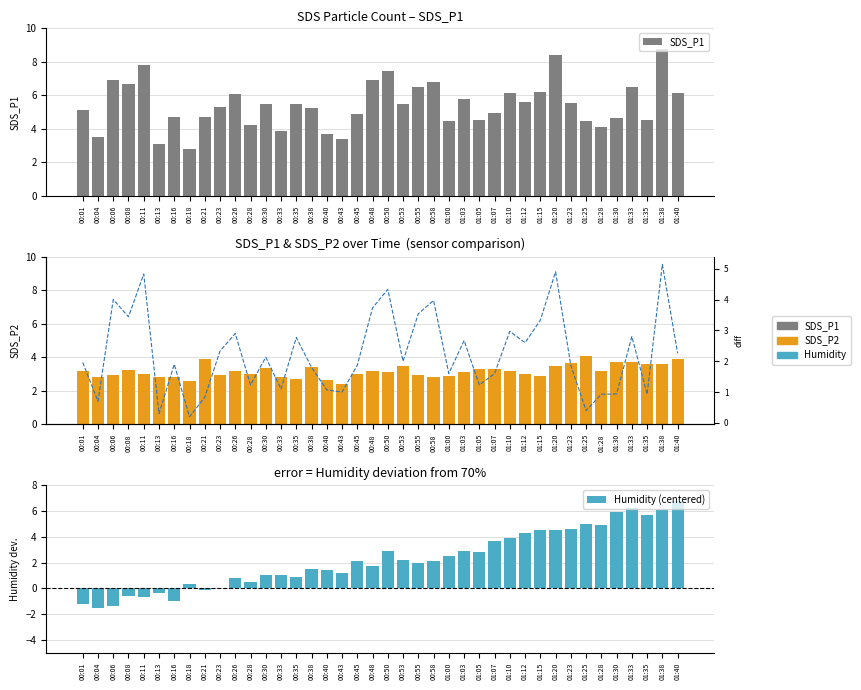

How many values in the P1-P2 diff series exceed 2?

19